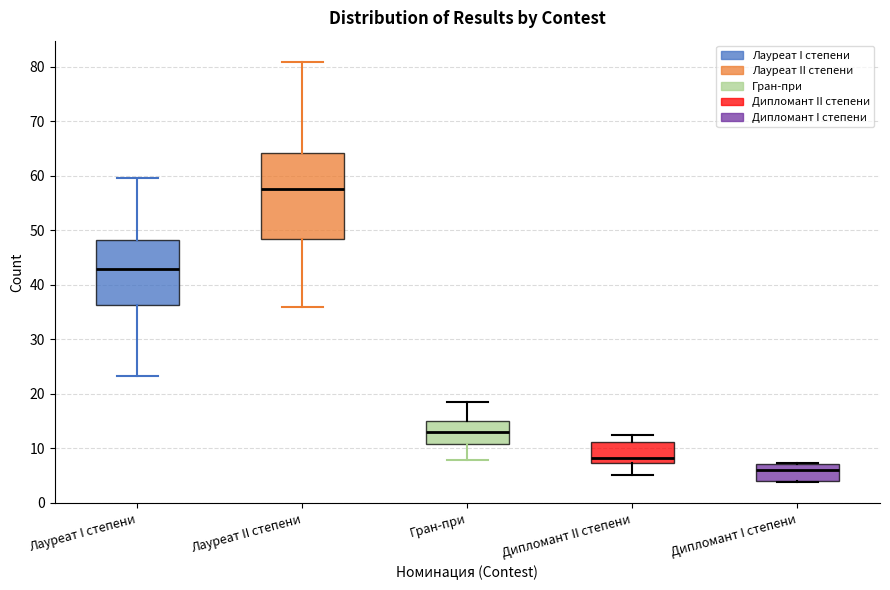

Reading left to right, transcribe this box plot: for each box, give where its median line is, the range the box spans, and where its two whiskers end, as read against the y-axis. The values are not printed on the chart, so give them approximately, as read against the axis.

Лауреат I степени: median 43, box 36 to 48, whiskers 23 to 60
Лауреат II степени: median 58, box 48 to 64, whiskers 36 to 81
Гран-при: median 13, box 11 to 15, whiskers 8 to 19
Дипломант II степени: median 8, box 7 to 11, whiskers 5 to 12
Дипломант I степени: median 6, box 4 to 7, whiskers 4 to 7